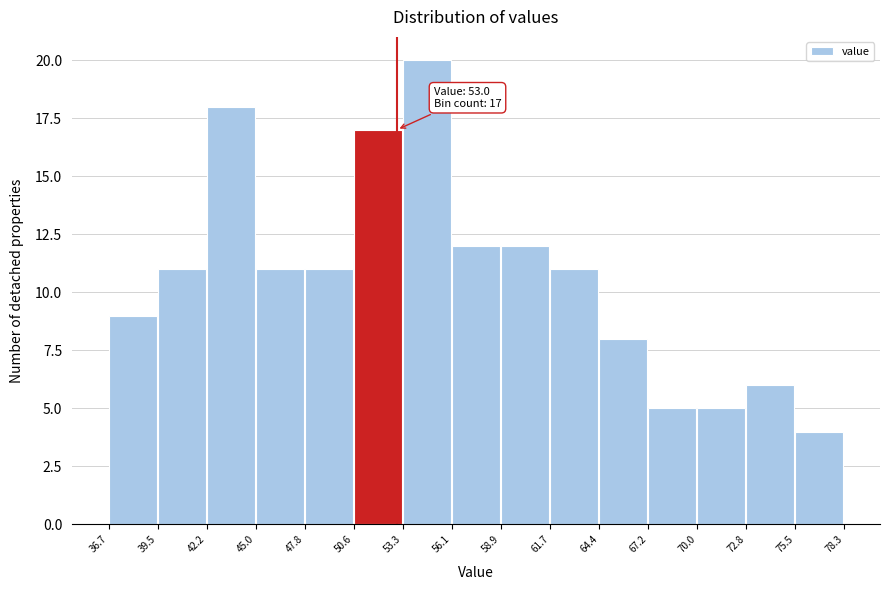

Over which range of the x-axis is the bar tallest?

53.3 to 56.1